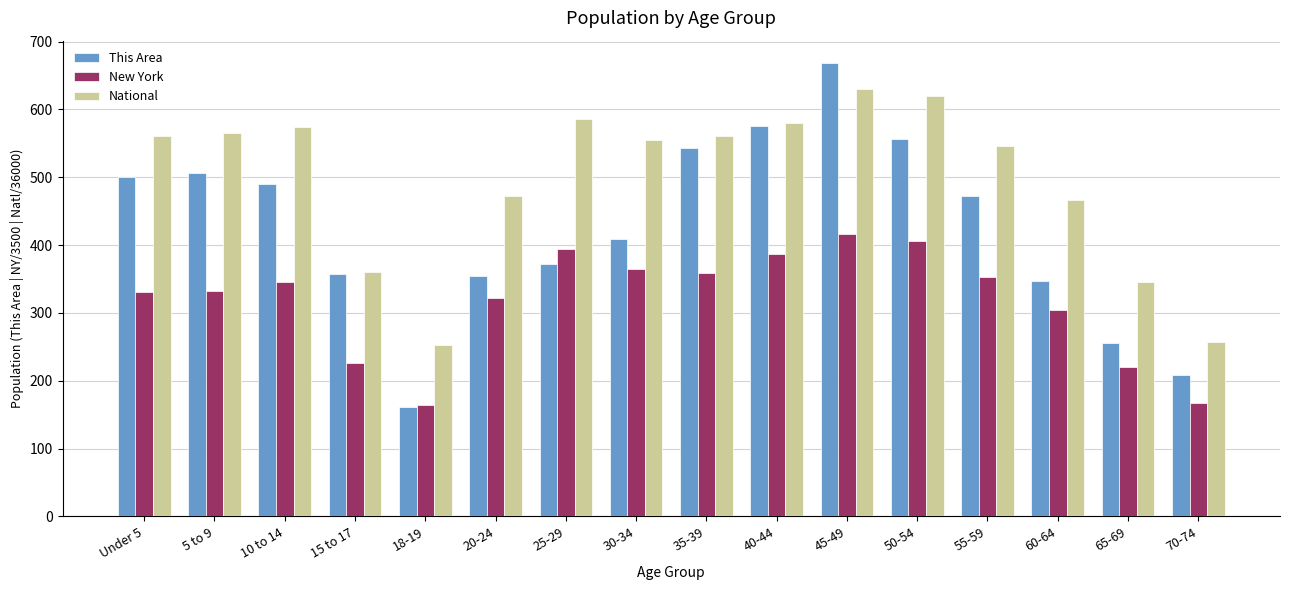

What is the difference between the maximum and minimum values in the This Area series?

506.0